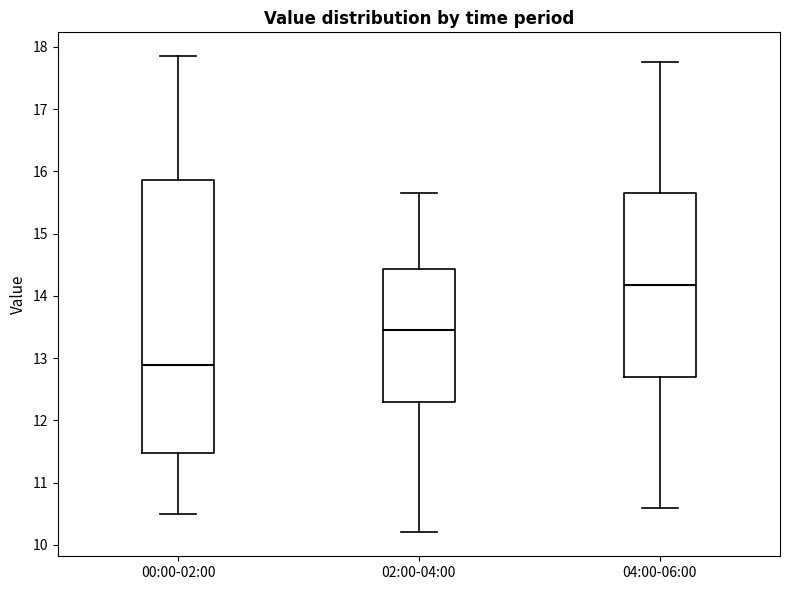

Which box is the tallest, from its lower edge to its upper edge?

00:00-02:00